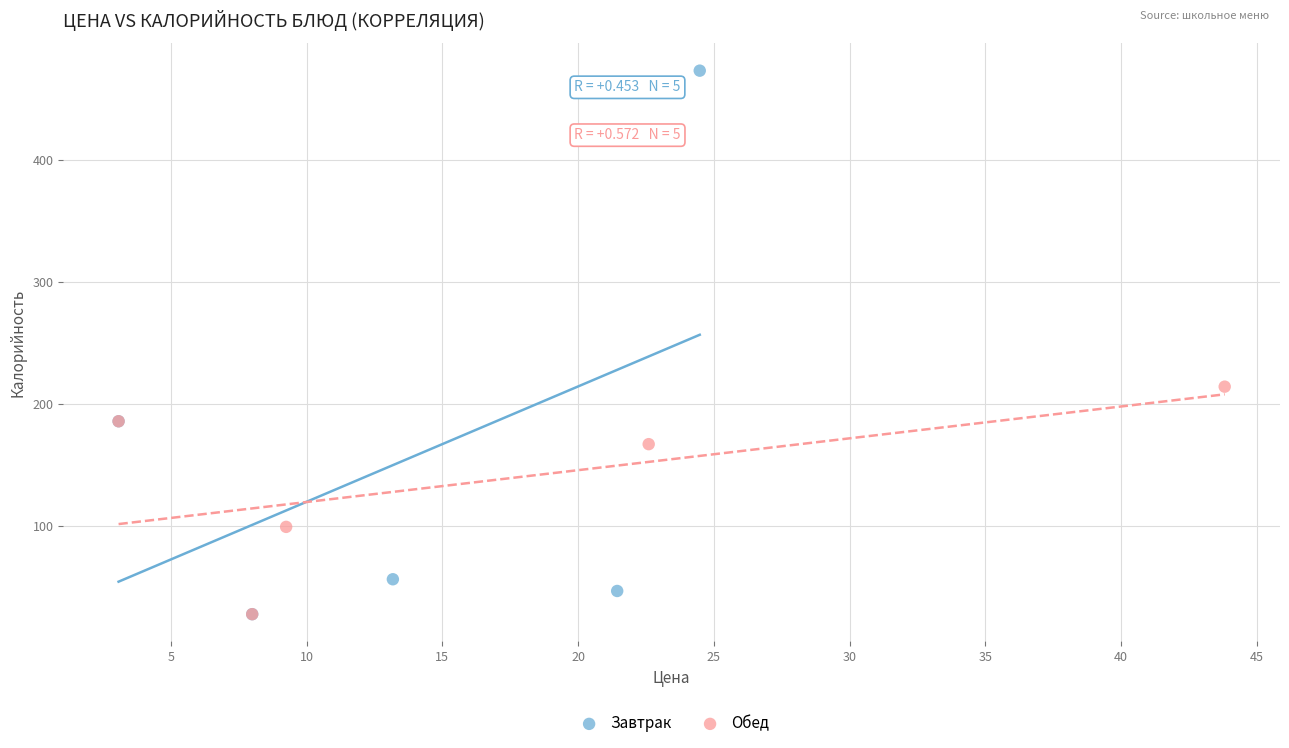

Which series contains the highest Y value?

Завтрак